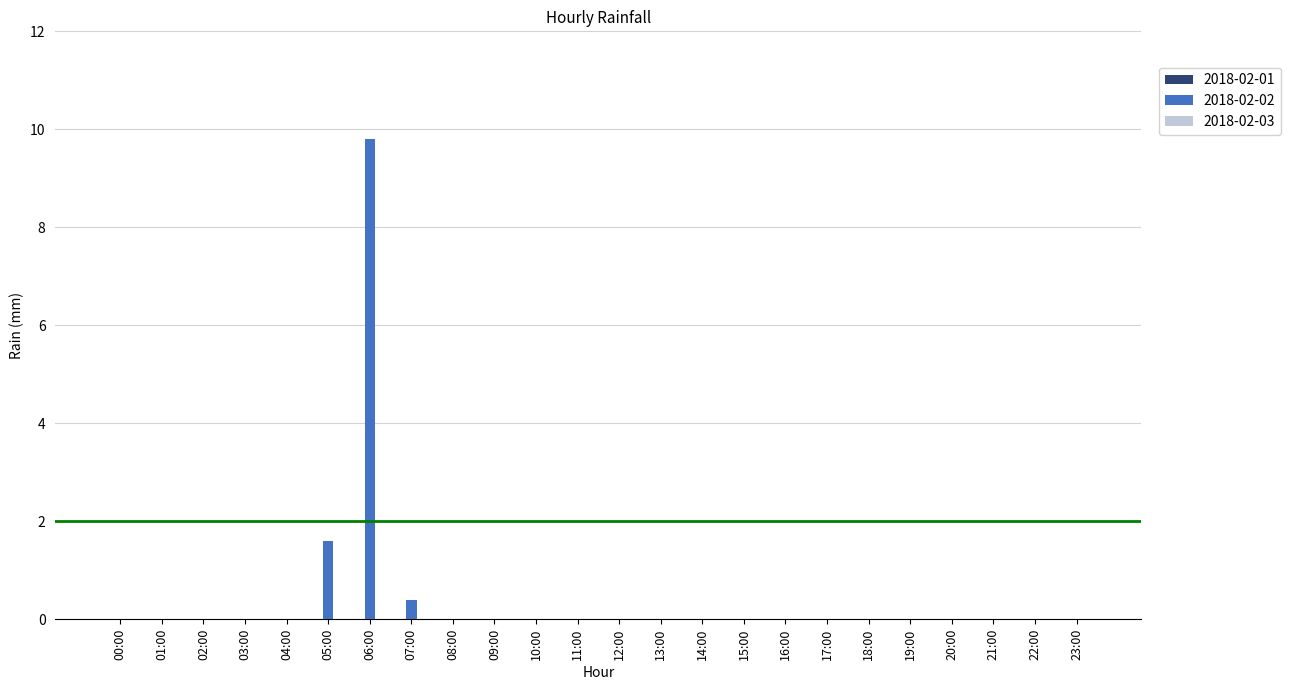

What is the sum of all values?

11.8